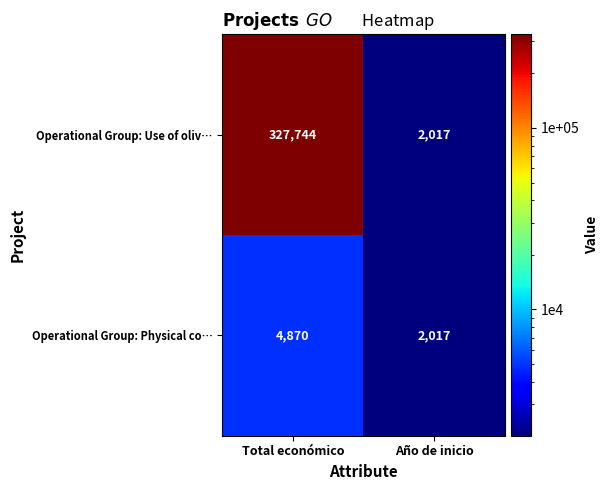

Which series has the largest range (max minus min)?

Operational Group: Use of oliv…